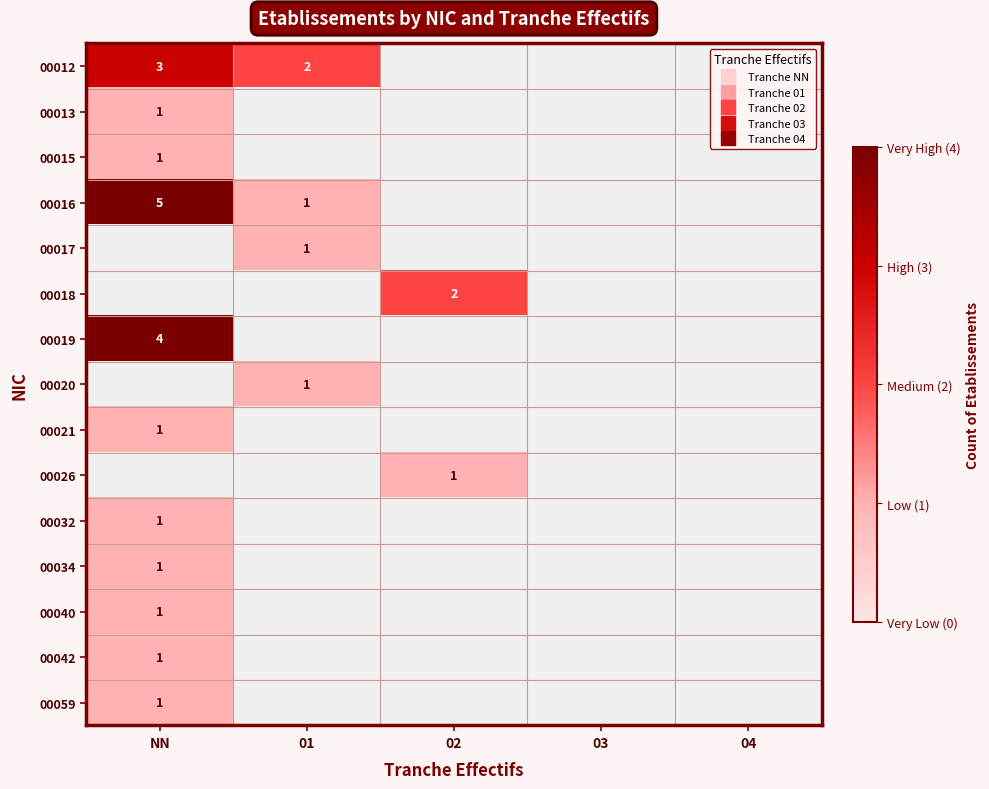

At which category does the chart reach its peak across all series?

NN